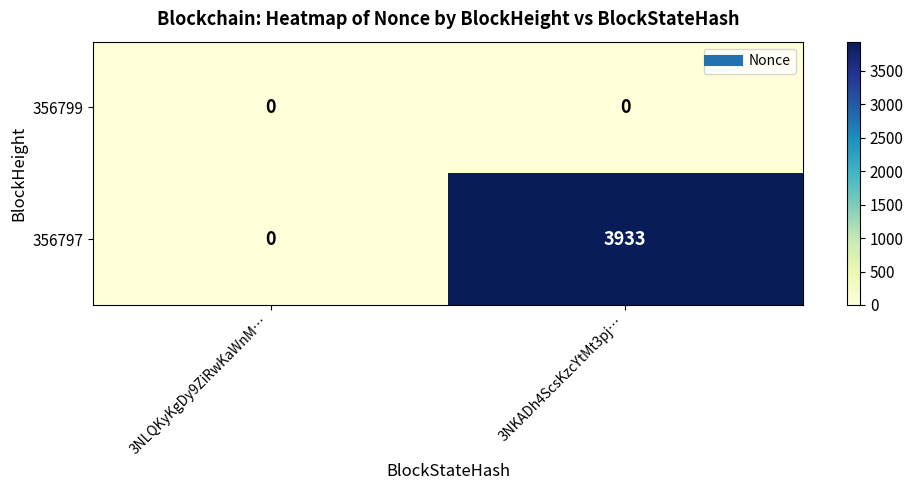

Rank the series by their maximum value, from highest to lowest.

356797, 356799